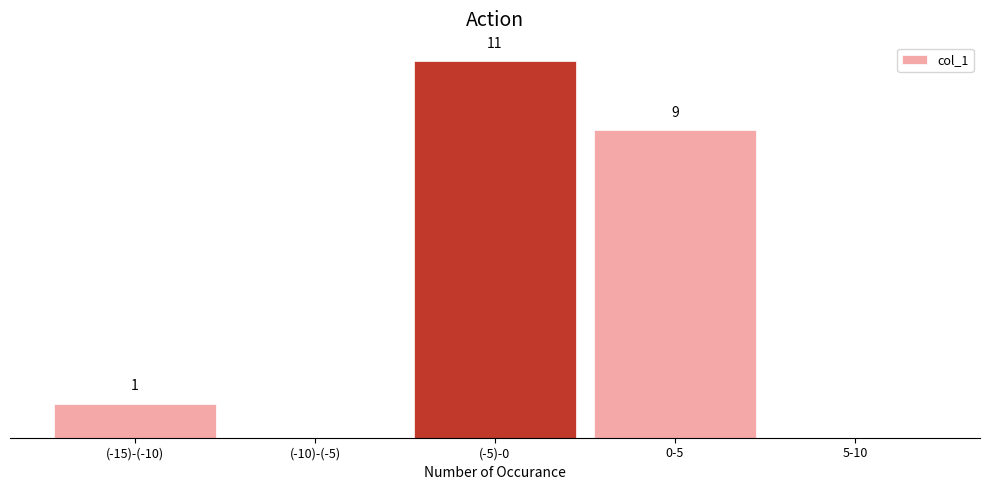

At which category does the chart reach its peak across all series?

(-5)-0